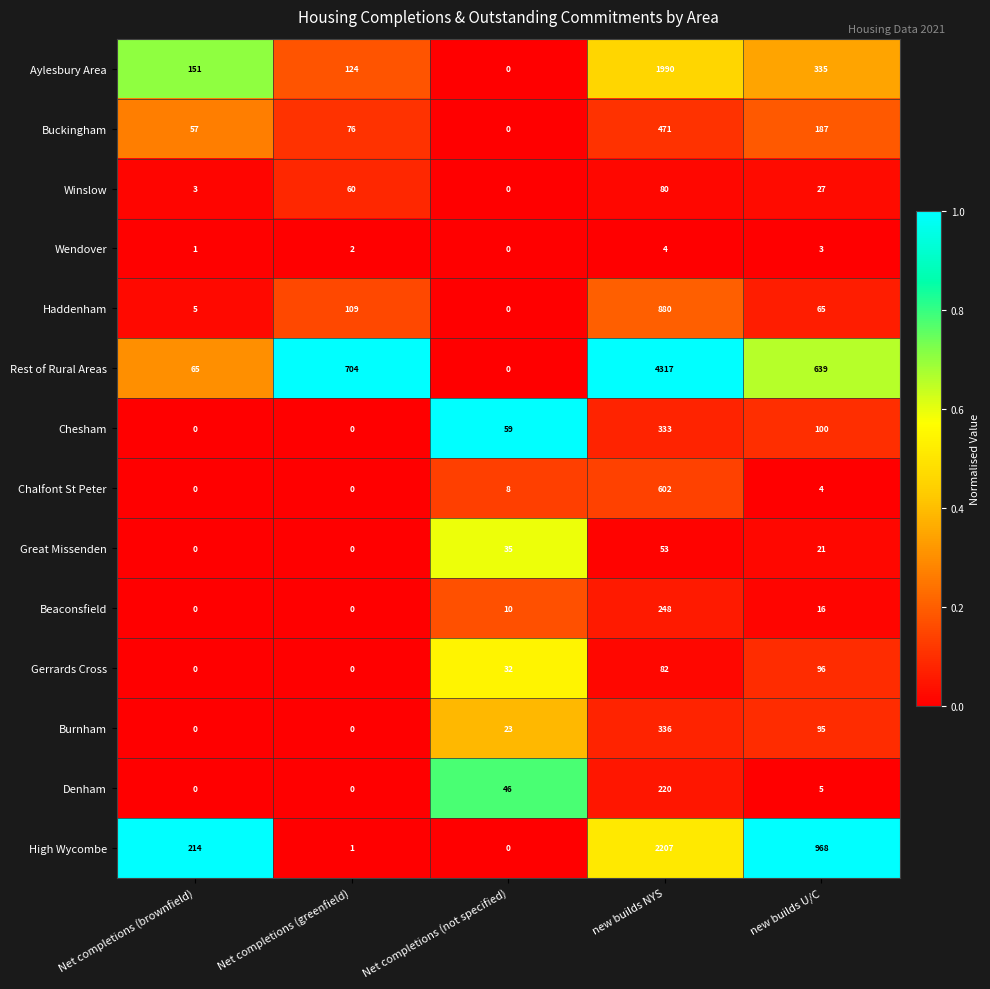

Which series has the largest range (max minus min)?

Rest of Rural Areas